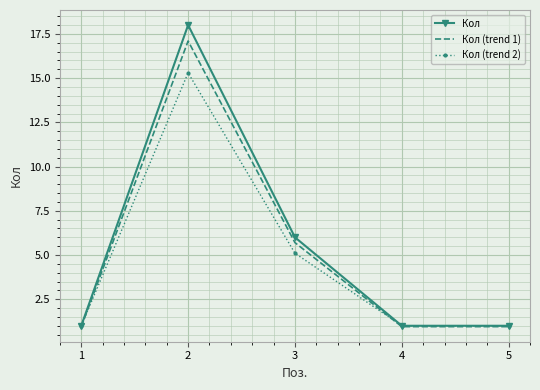

Rank the series by their maximum value, from lowest to highest.

Кол (trend 2), Кол (trend 1), Кол